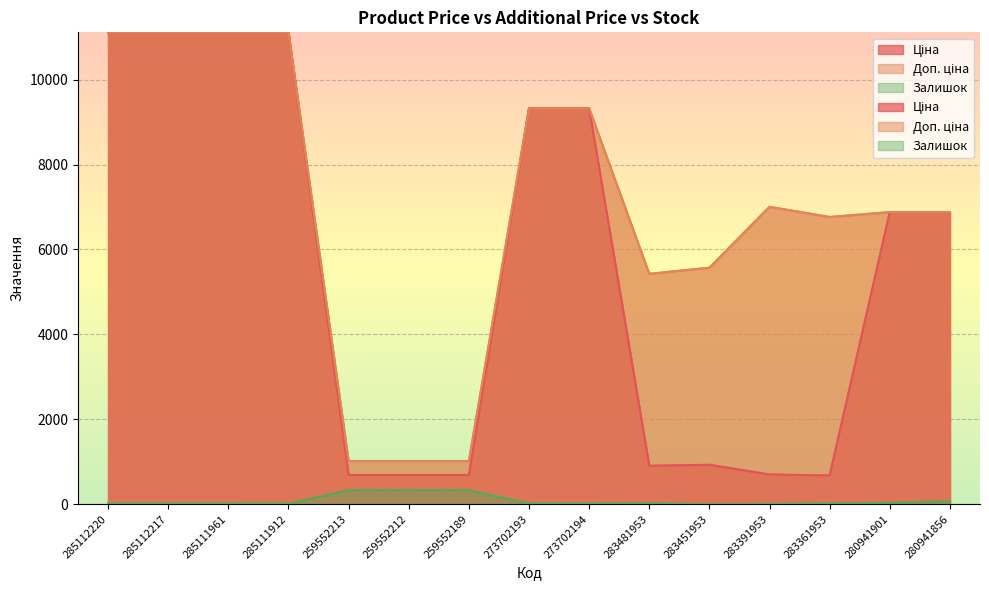

What is the maximum value shown in the chart?

11113.6